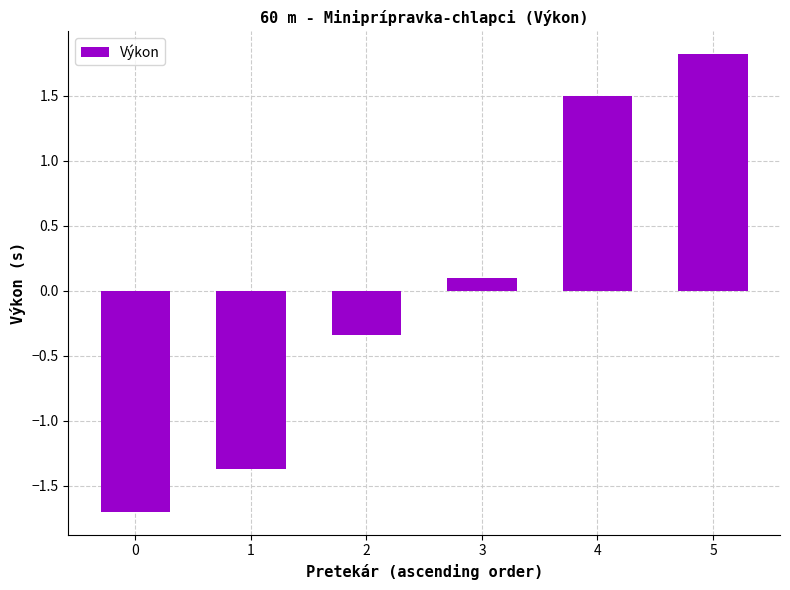

The value at 3 is 0.1. True or false?

True